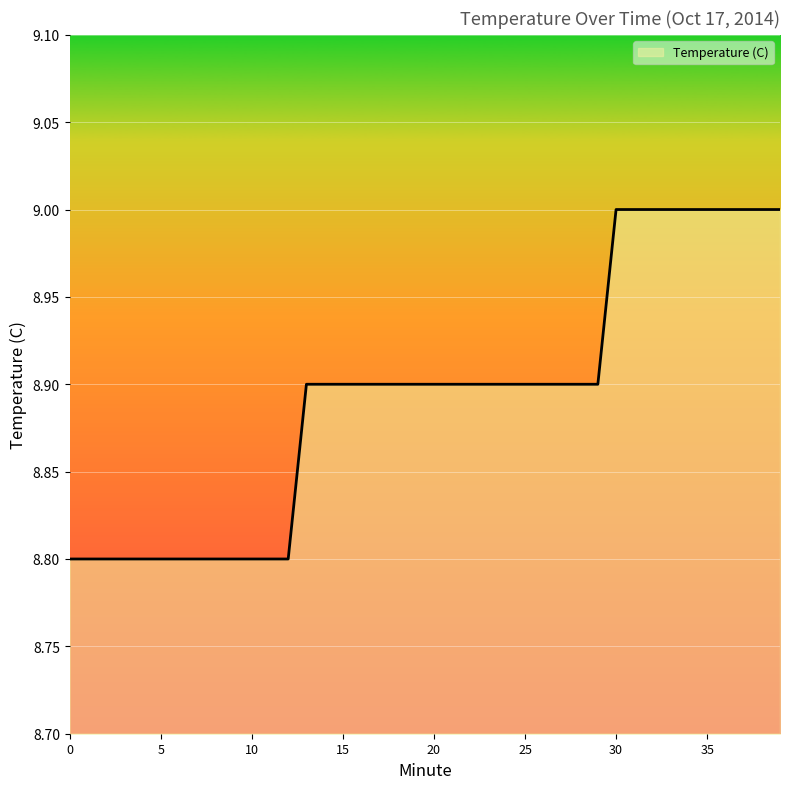

What is the minimum value shown in the chart?

8.8